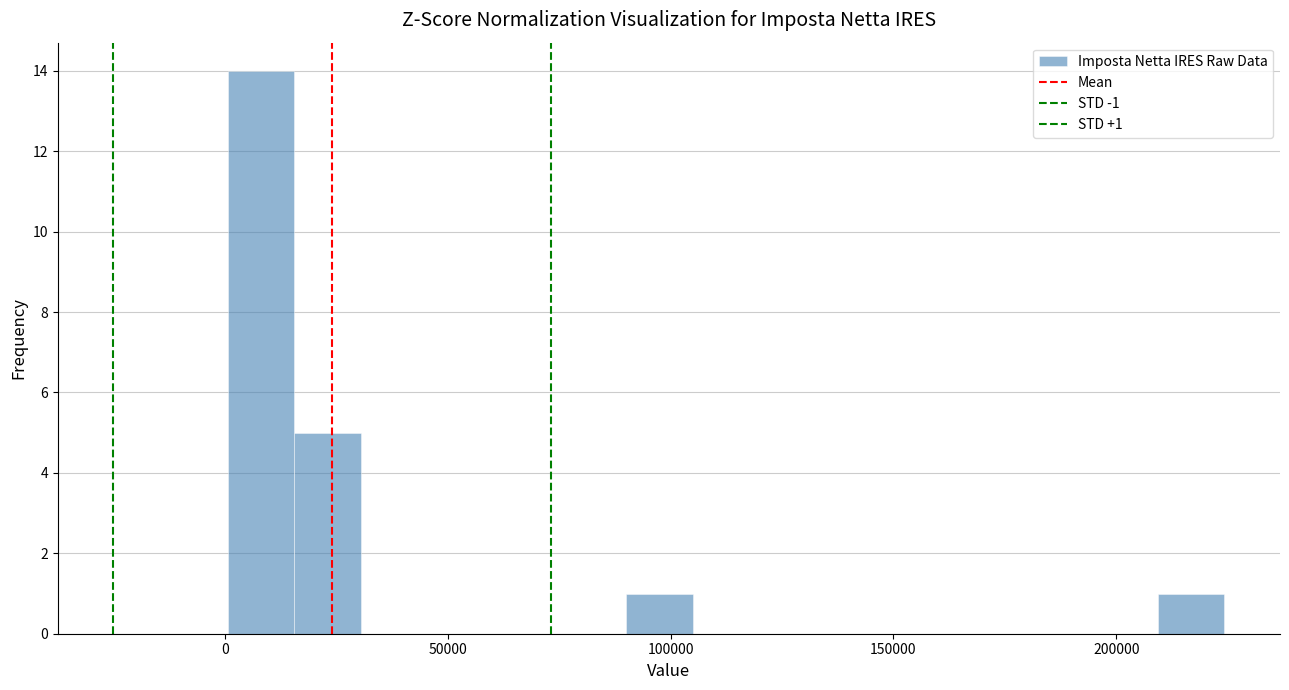

Read against the x-axis, roughly where is the centre of the tallest bar?

10000